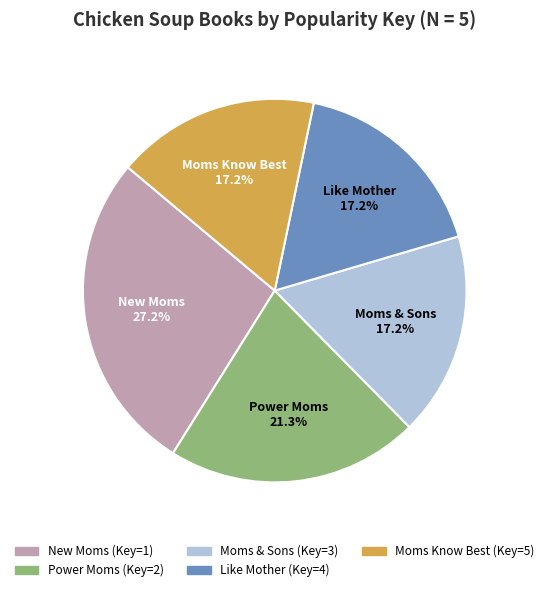

How many slices are in this pie chart?

5